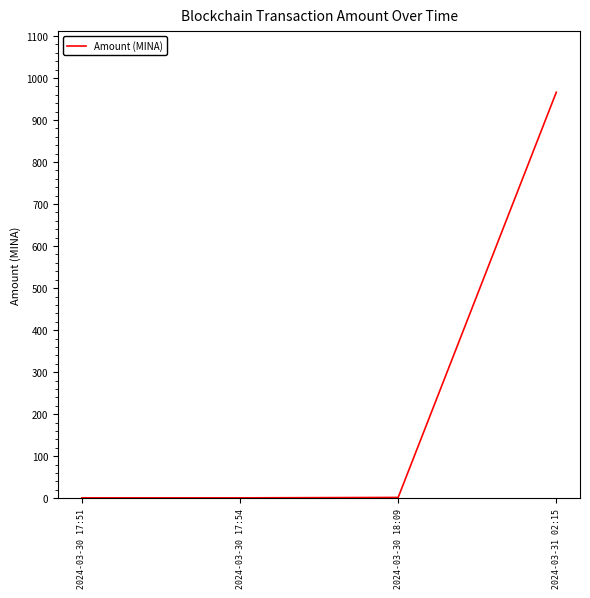

What is the sum of all values?

969.8